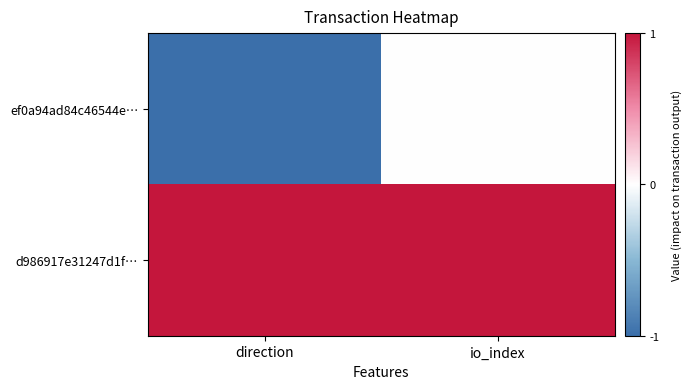

Which series has the largest total across all categories?

d986917e31247d1f…